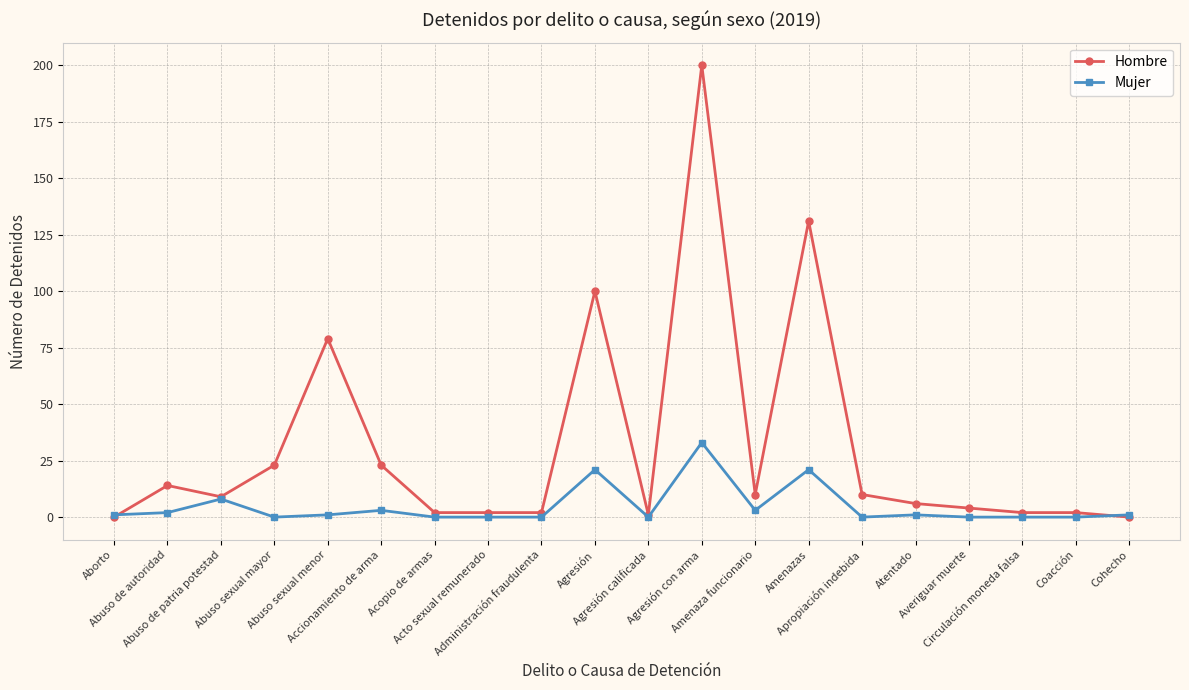

List the series in order of their overall mean, lowest first.

Mujer, Hombre